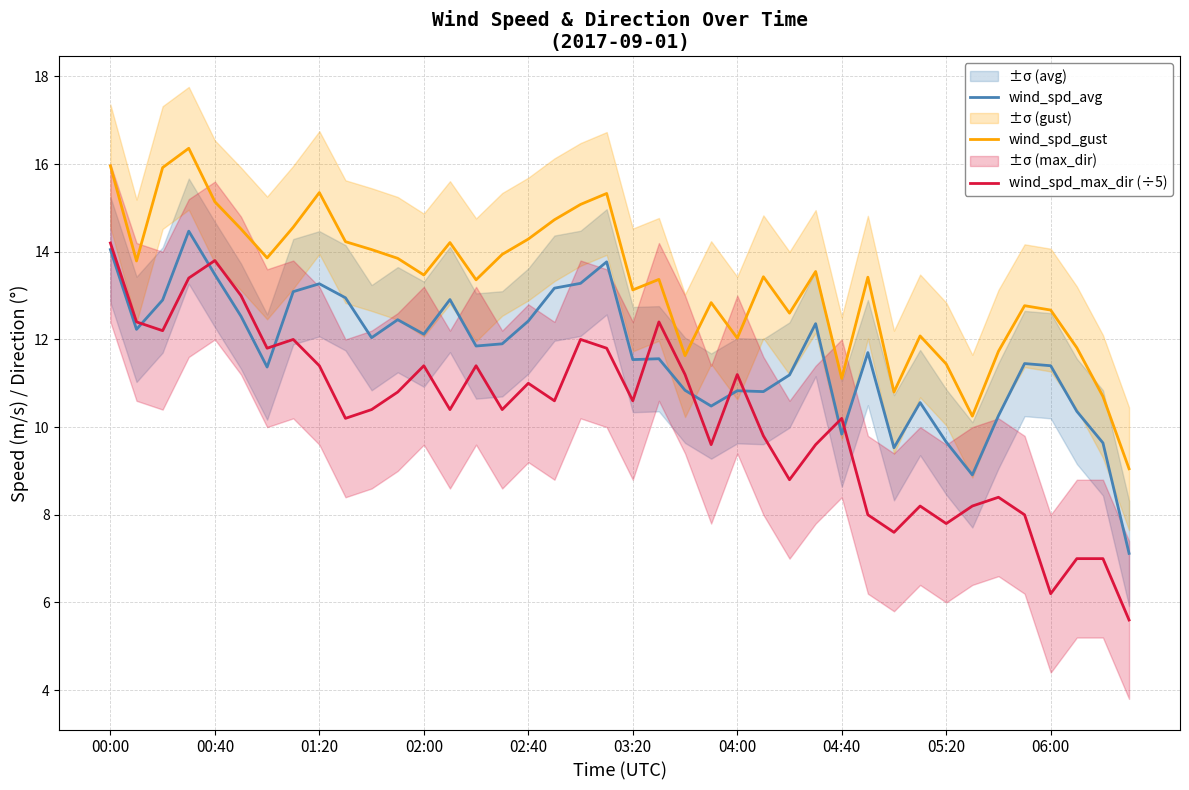

What is the difference between the maximum and minimum values in the wind_spd_gust series?

7.3